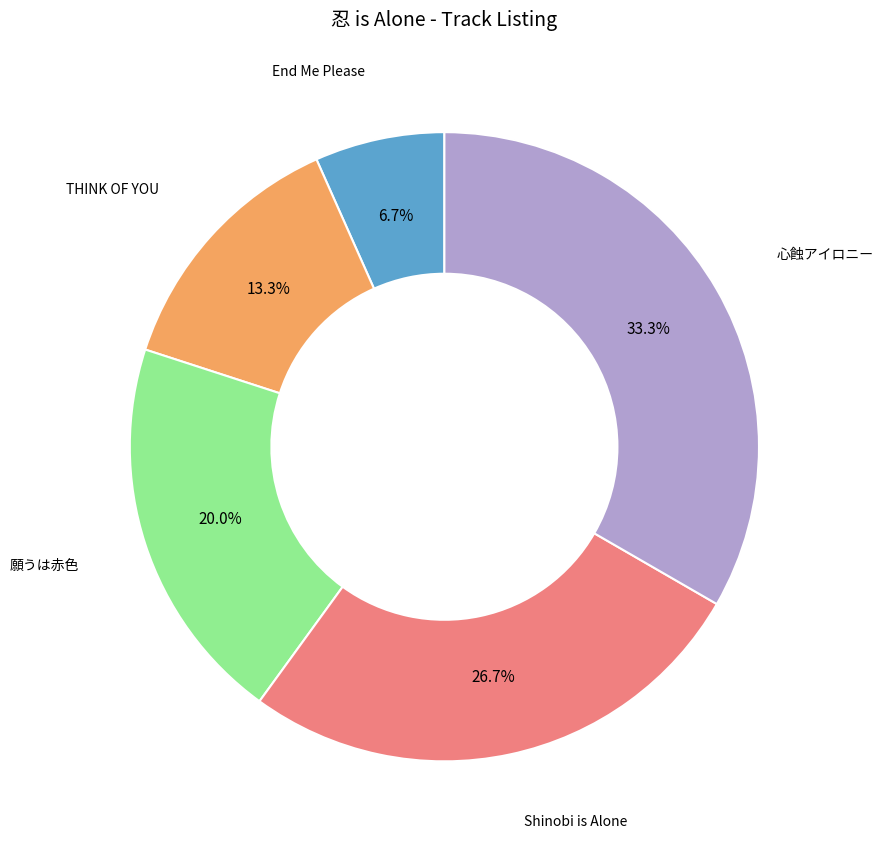

Is there any slice that represents more than half of the pie?

No